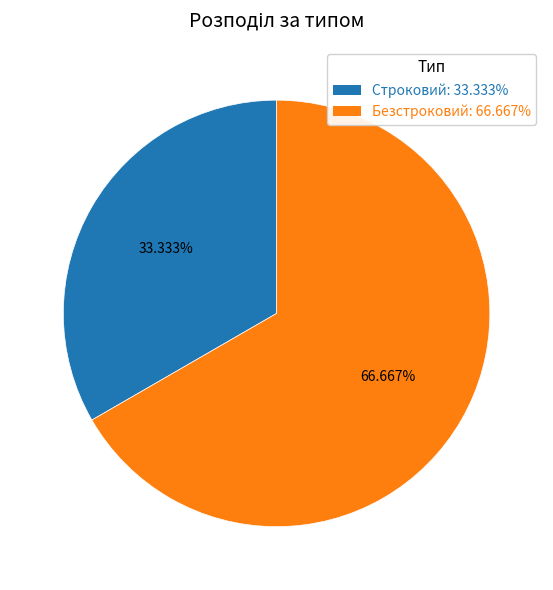

To the nearest percent, what is the combined percentage of Строковий and Безстроковий?

100%